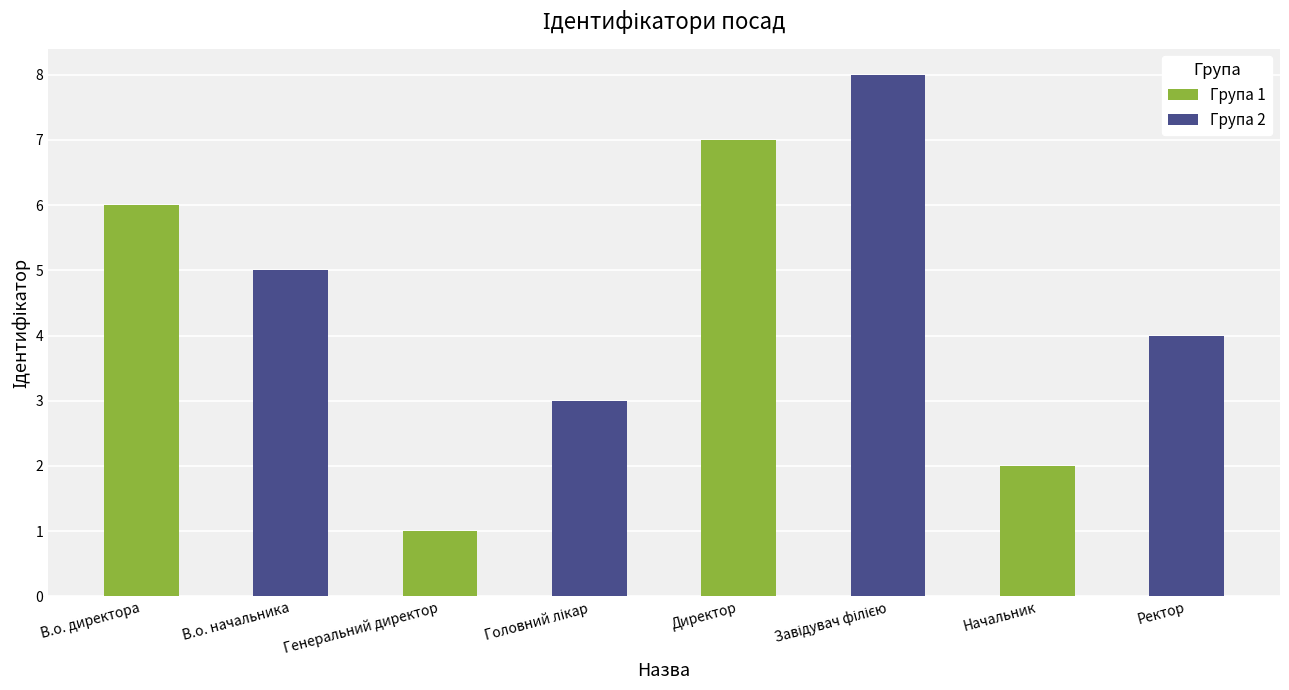

What is the label of the 4th bar from the right?

В.о. директора